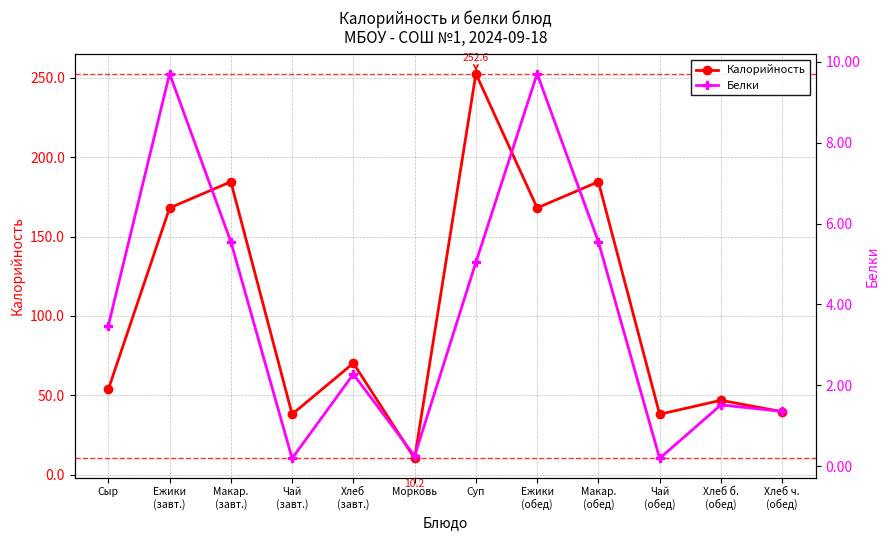

Where is the first local maximum for Калорийность?

Макар.
(завт.)